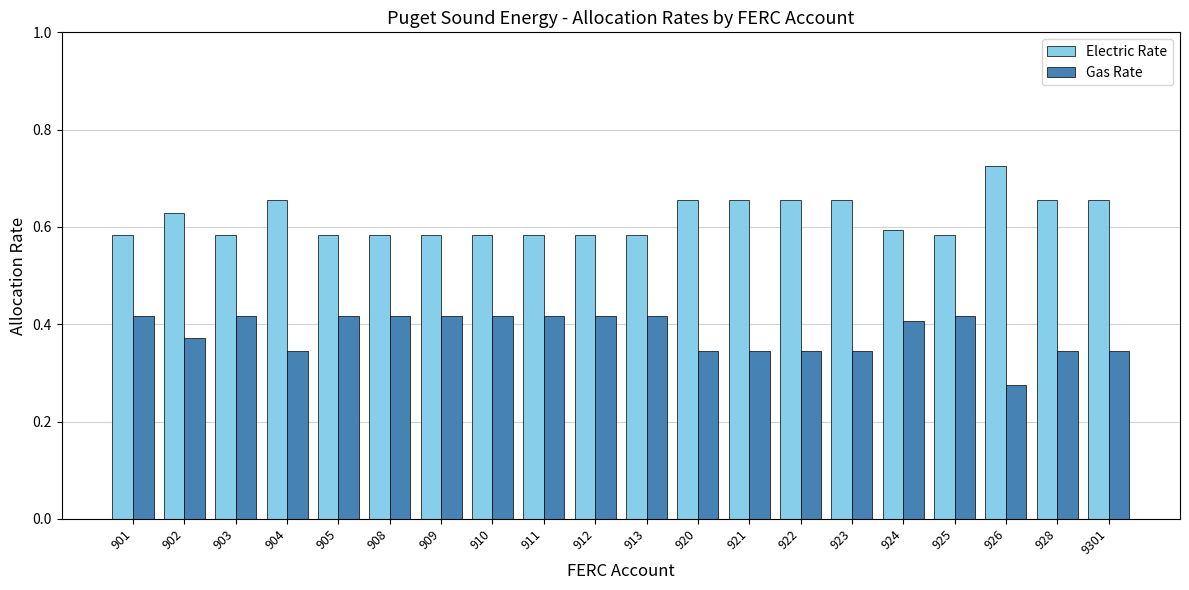

List the series in order of their overall mean, lowest first.

Gas Rate, Electric Rate